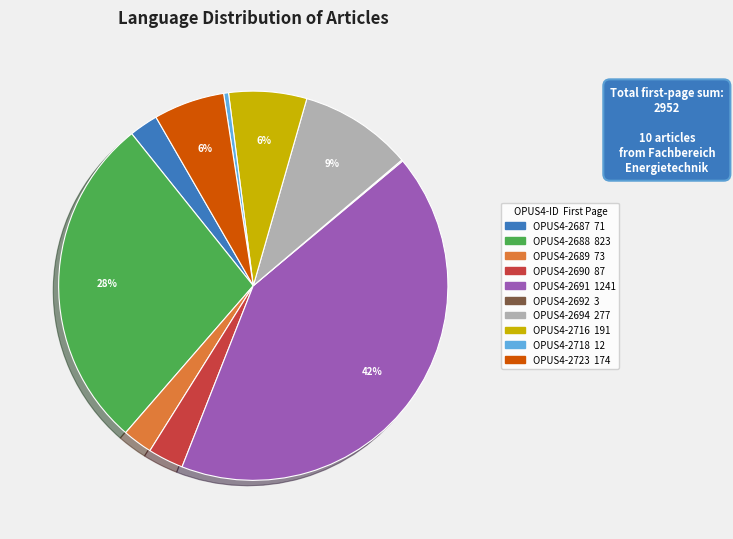

Combined, do OPUS4-2688 823 and OPUS4-2716 191 account for over 50%?

No